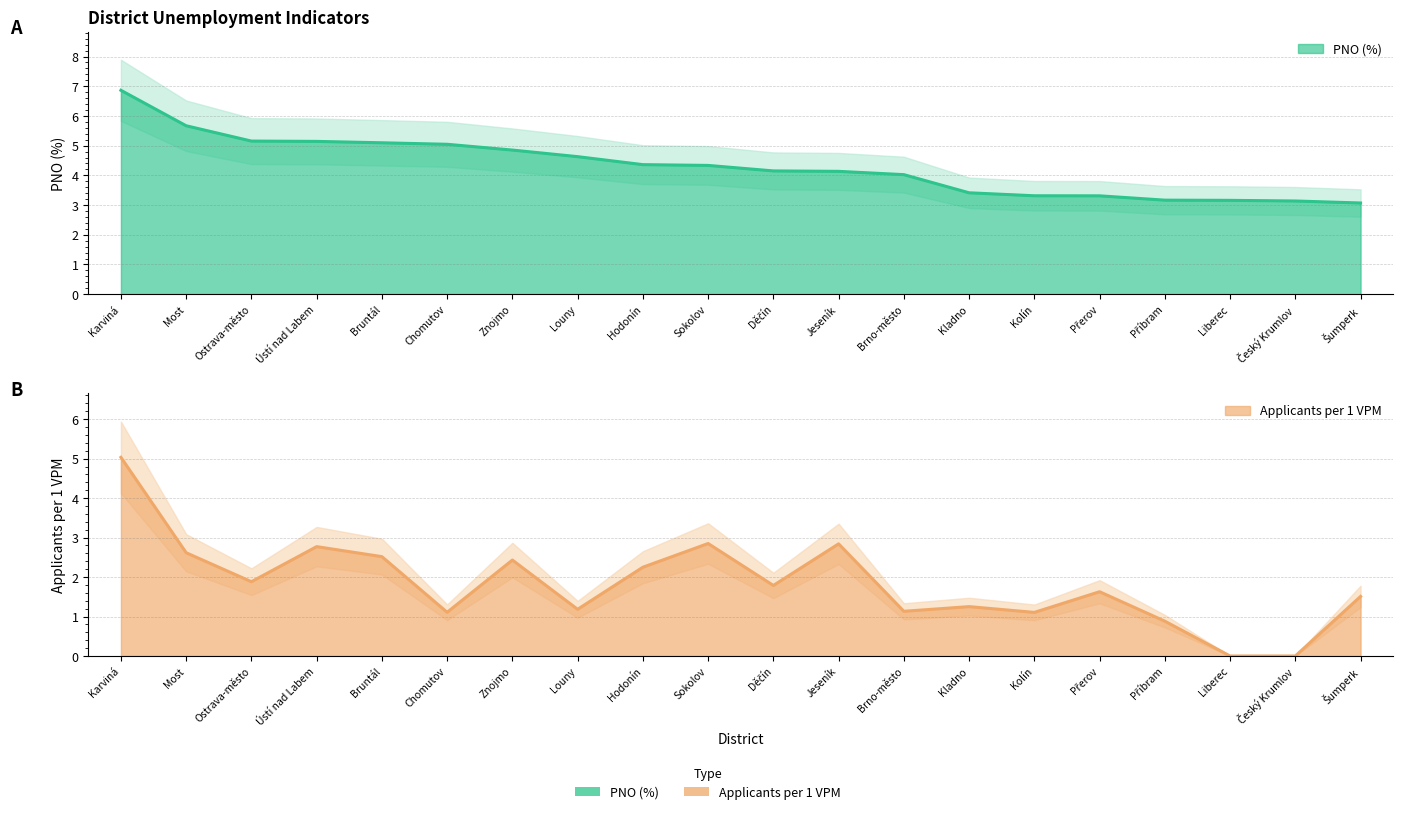

How many lines are shown in the chart?

2